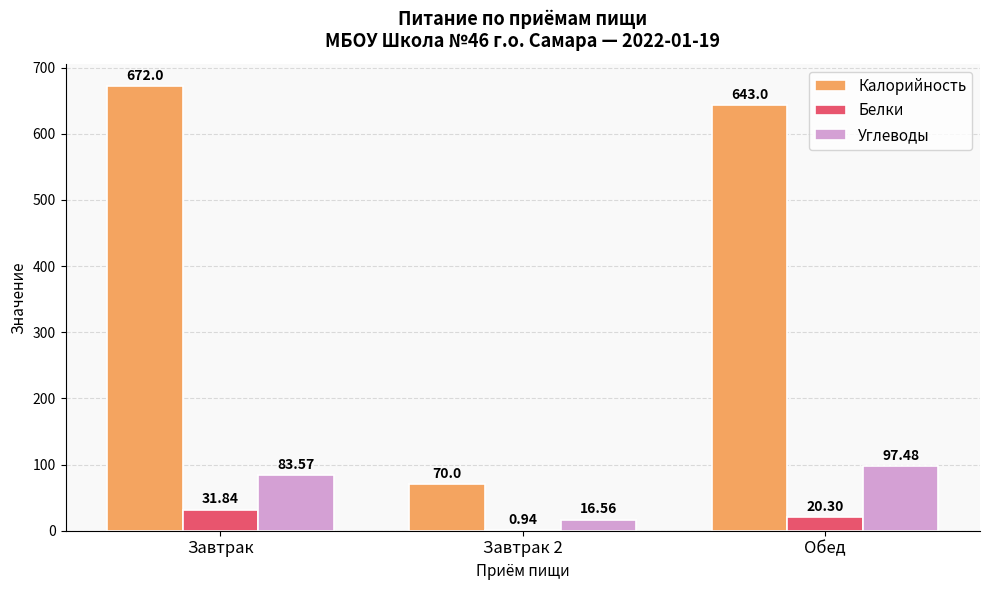

Which series has the largest total across all categories?

Калорийность